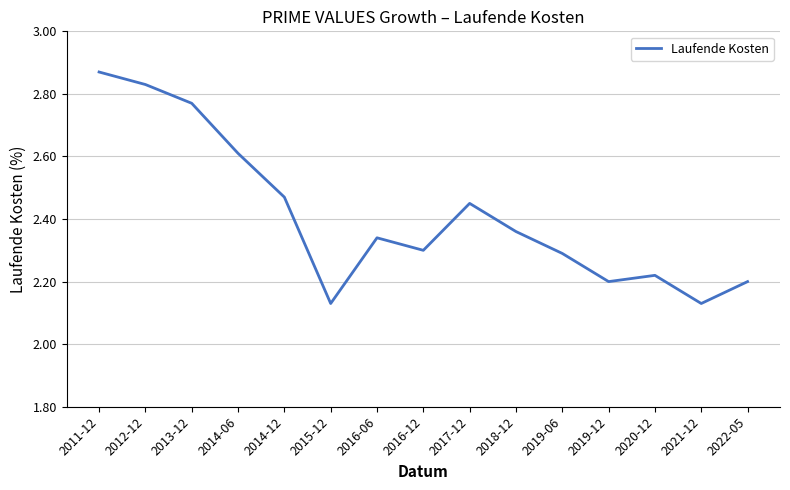

Which category has the highest value across all series?

2011-12